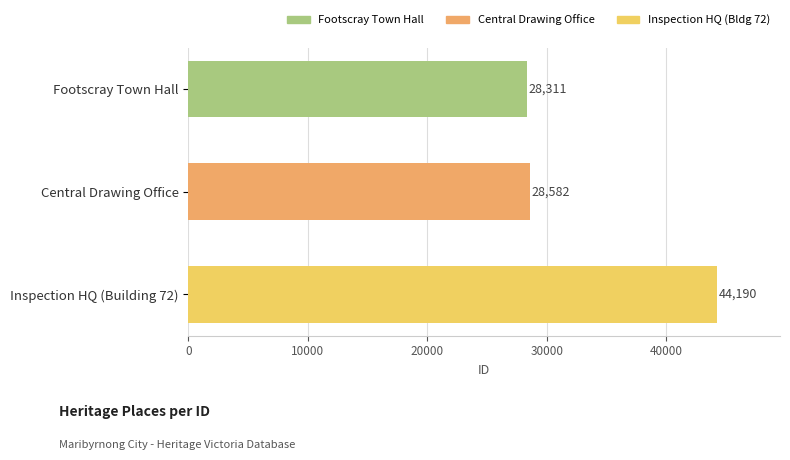

Reading top to bottom, transcribe all the data shown in this chart.

Footscray Town Hall=28311	Central Drawing Office=28582	Inspection HQ (Building 72)=44190